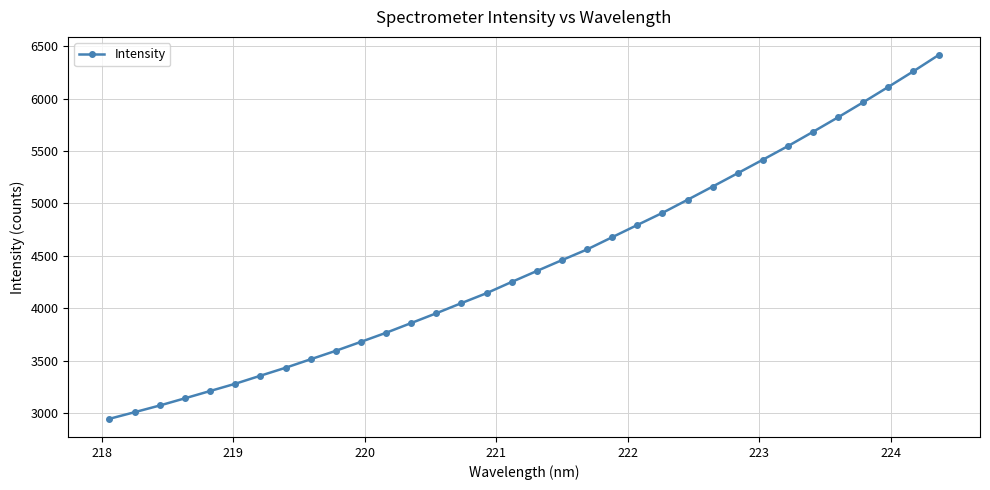

What is the difference between the maximum and minimum values?

3473.3